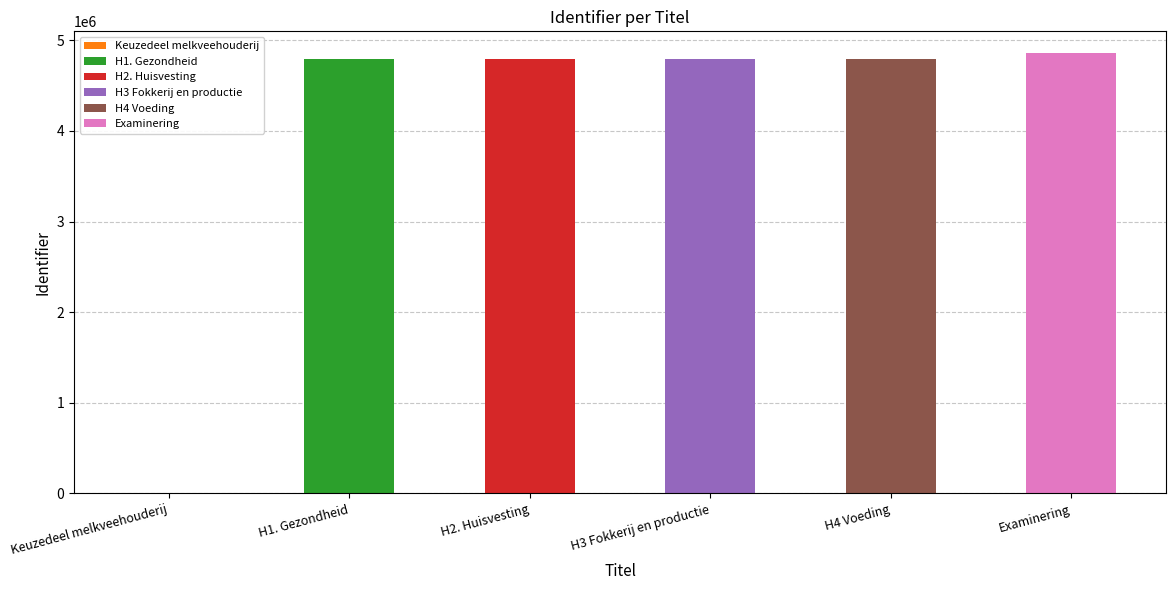

Approximately how many times larger is the value at H2. Huisvesting compared to H3 Fokkerij en productie?

1.0